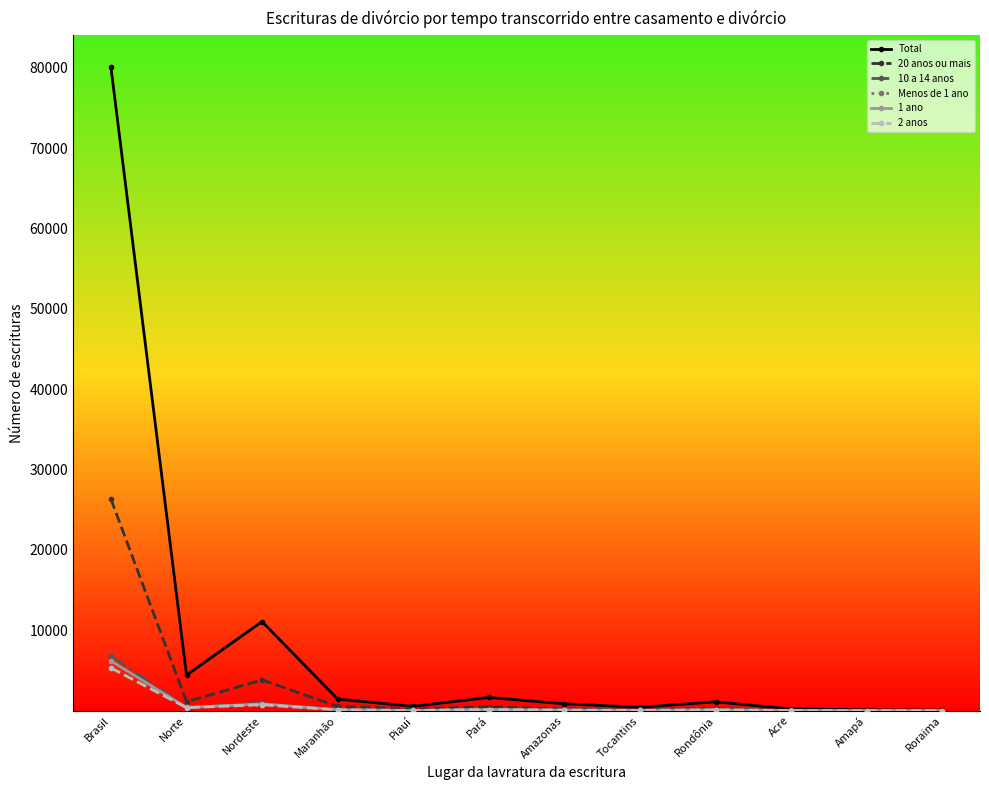

In Total, how many points are lower than both neighbors (excluding endpoints)?

3